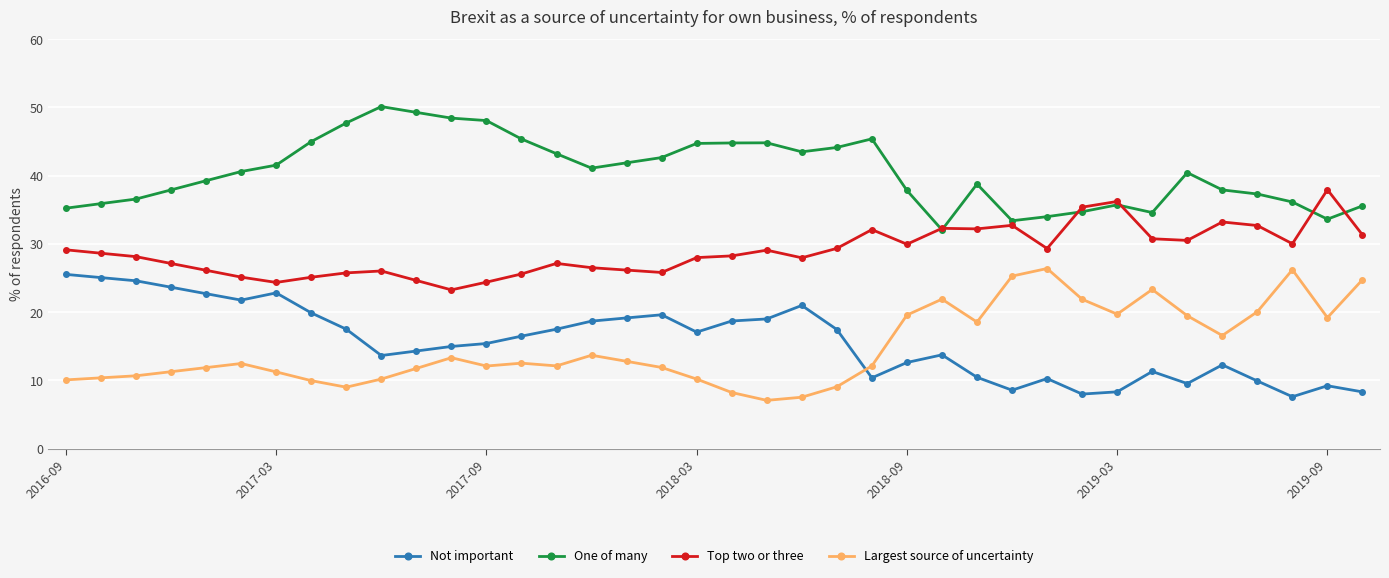

True or false: Largest source of uncertainty and Top two or three cross at least once.

False